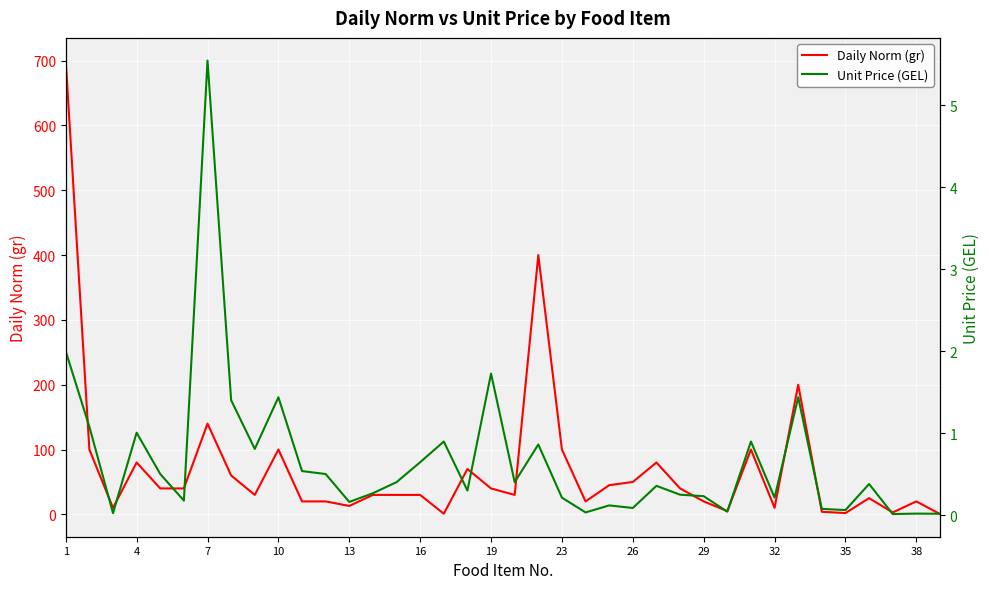

In Unit Price (GEL), how many points are lower than both neighbors (excluding endpoints)?

12